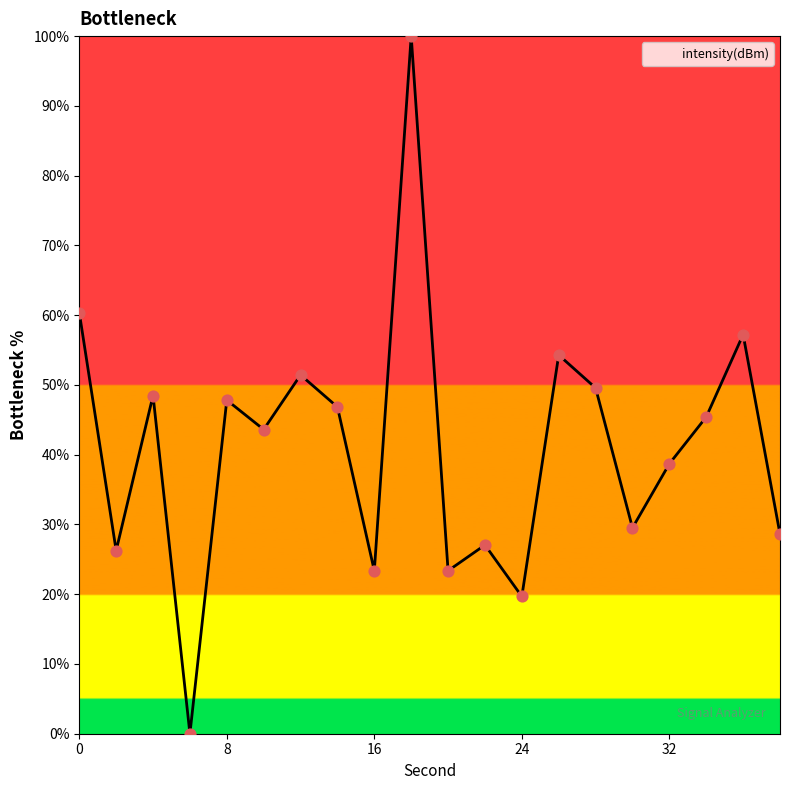

What is the difference between the maximum and minimum values?

100.0